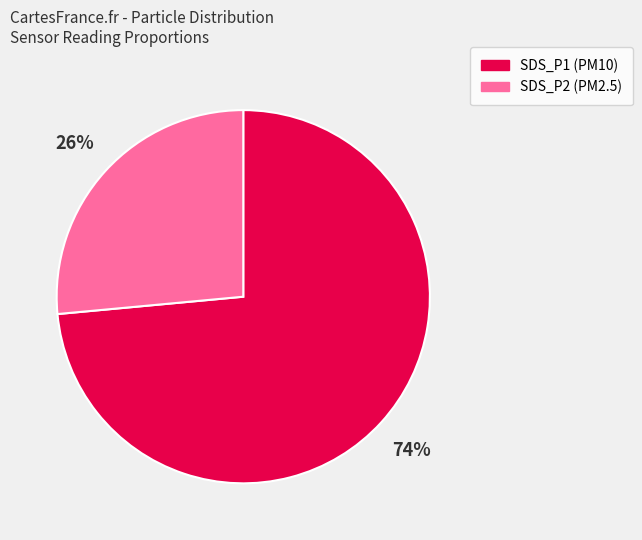

To the nearest percent, what is the difference between the largest and smallest slice percentages?

48%